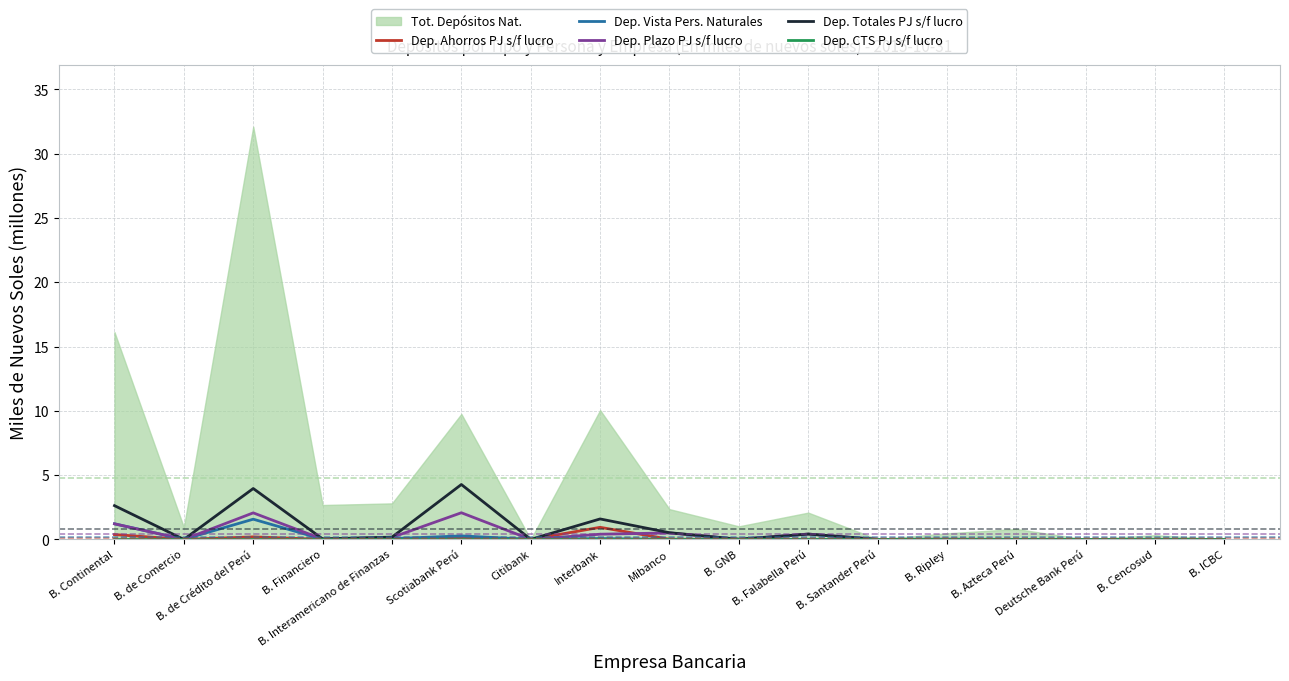

What is the sum of the Dep. Totales PJ s/f lucro values at B. Falabella Perú and B. GNB?

0.4